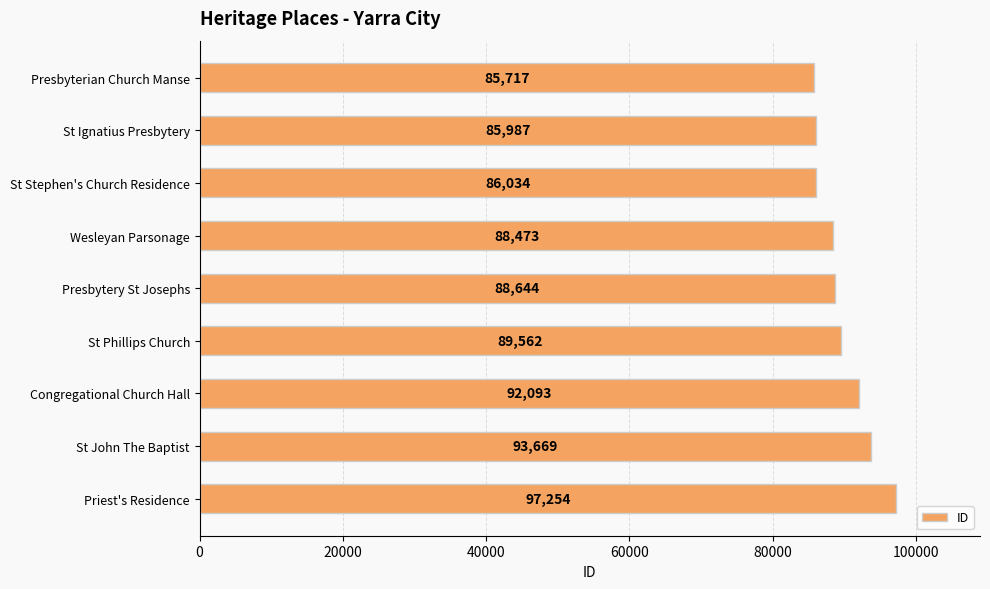

What is the average value?

89715